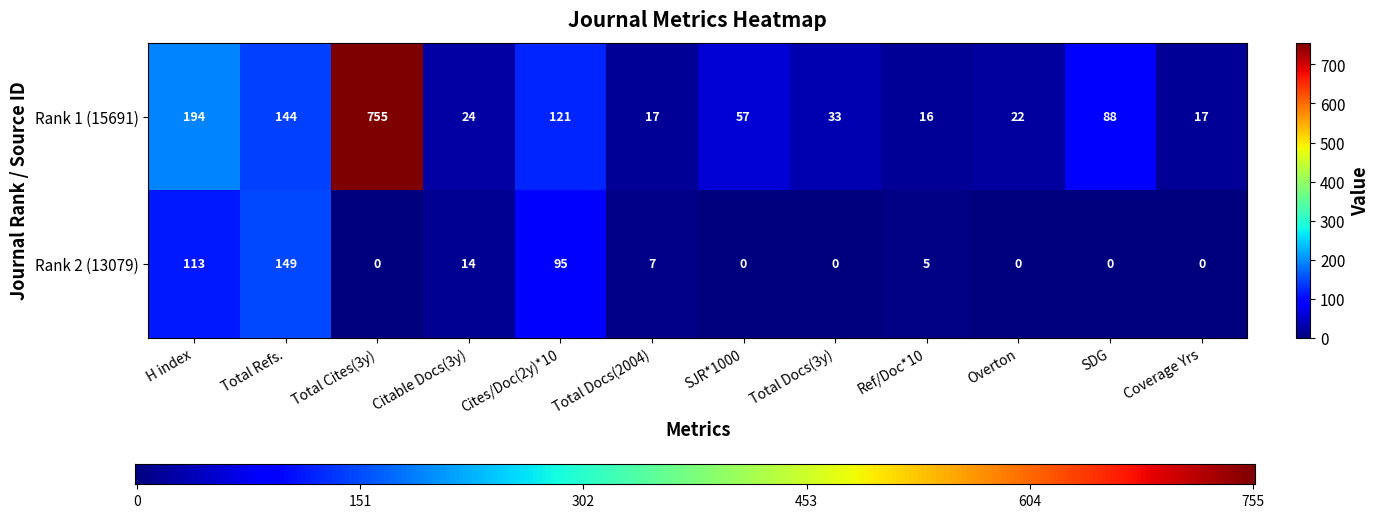

Reading right to left, transcribe all the data shown in this chart.

Rank 1 (15691): 17	88	22	16	33	57	17	121	24	755	144	194
Rank 2 (13079): 0	0	0	5	0	0	7	95	14	0	149	113